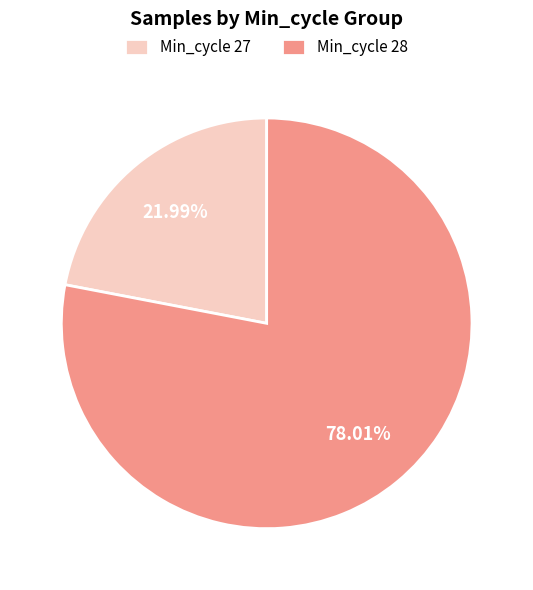

Do Min_cycle 28 and Min_cycle 27 together represent more than half of the pie?

Yes